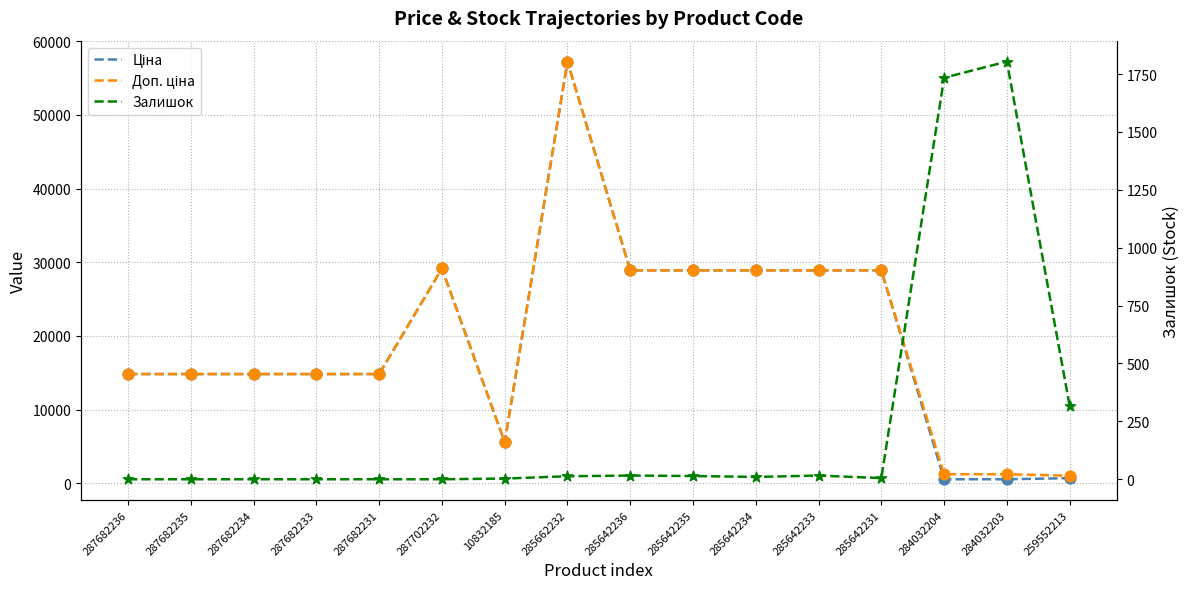

Which series reaches the maximum Y coordinate?

Ціна